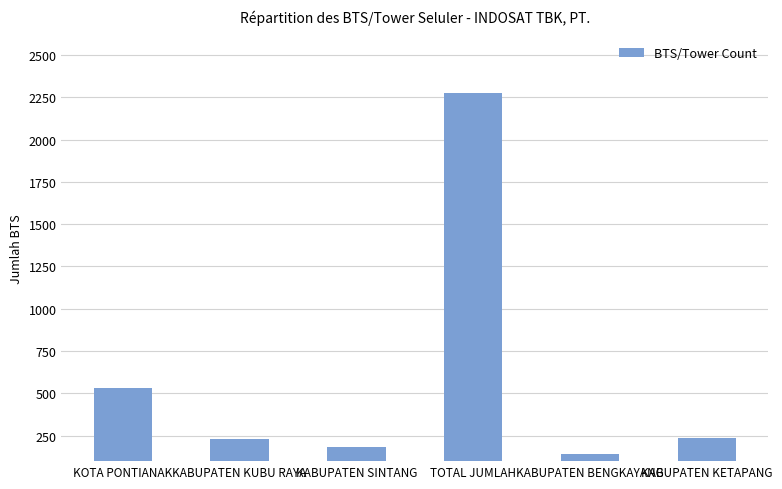

Which label corresponds to the largest value in the chart?

TOTAL JUMLAH